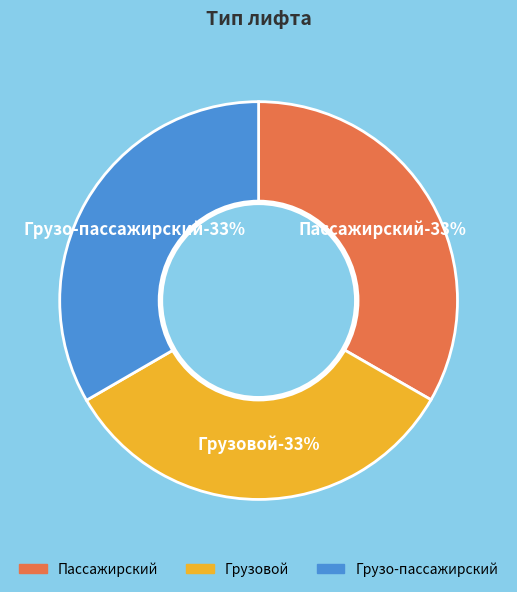

Rank the categories by value from lowest to highest.

Пассажирский, Грузовой, Грузо-пассажирский